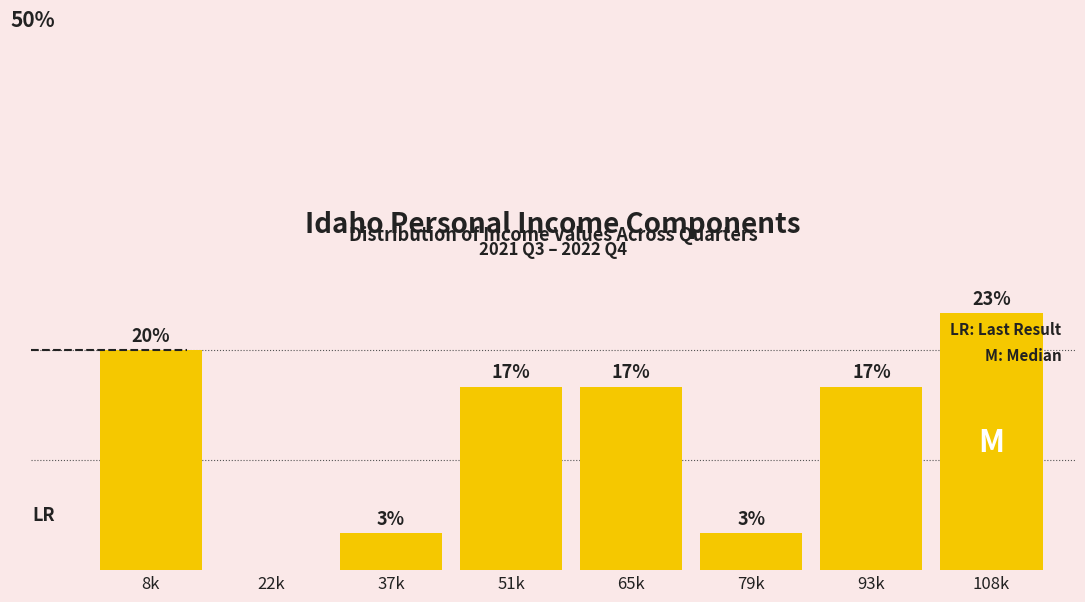

Are the bars horizontal?

No